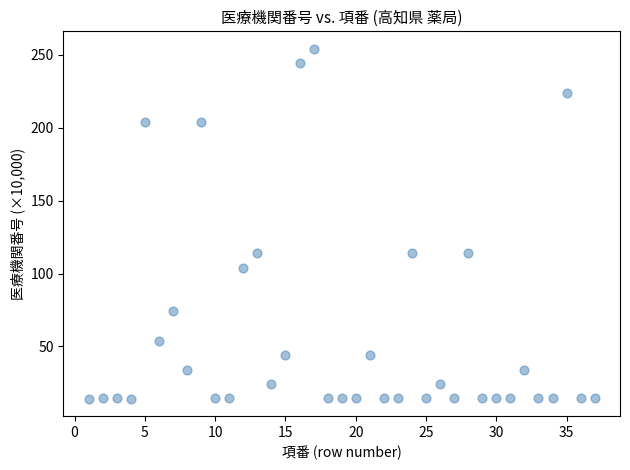

What is the range of Y values (max minus min)?

239.8